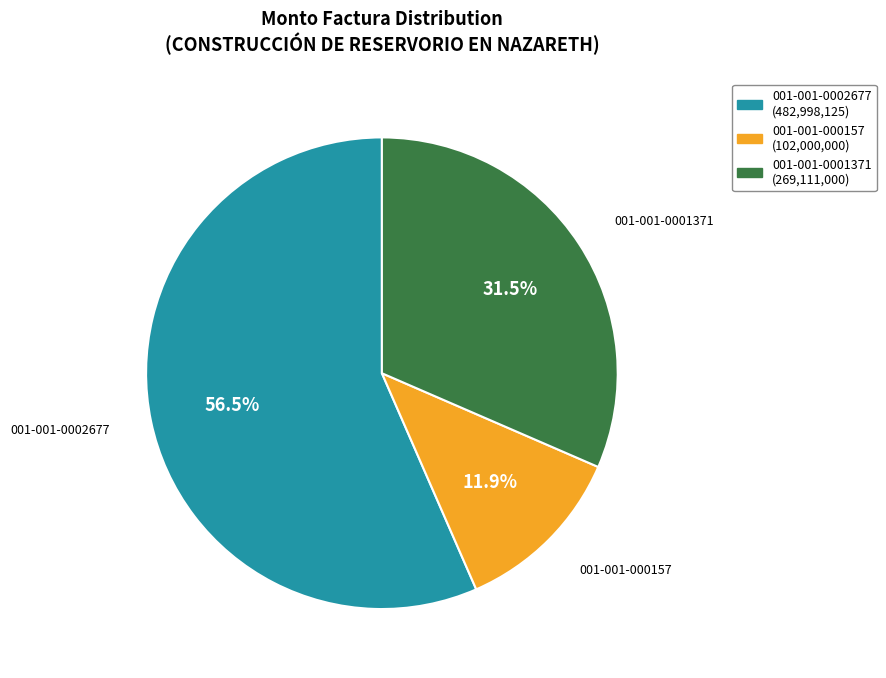

Combined, what portion of the pie is 001-001-0001371 and 001-001-0002677?

88.1%